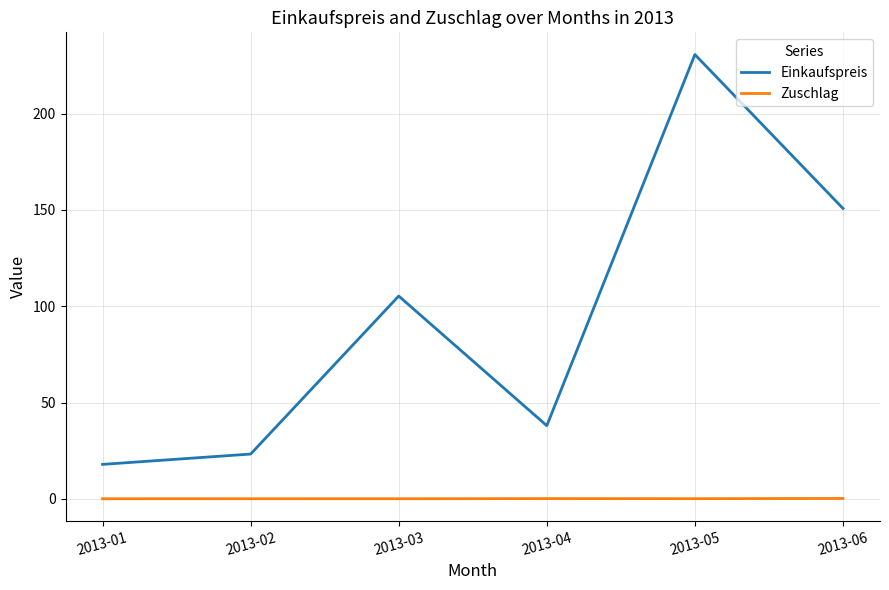

Does the chart display data point markers on the line(s)?

No